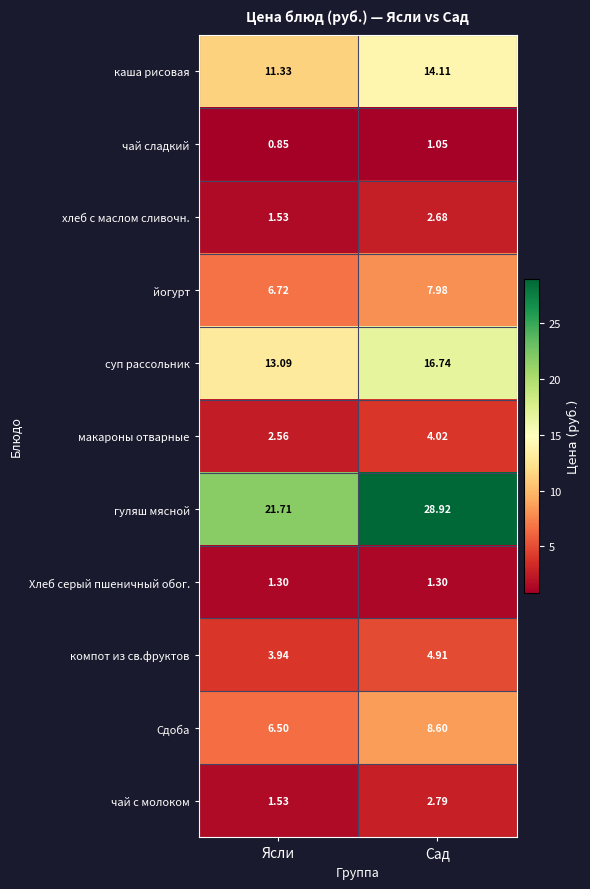

At which label does каша рисовая reach its peak?

Сад